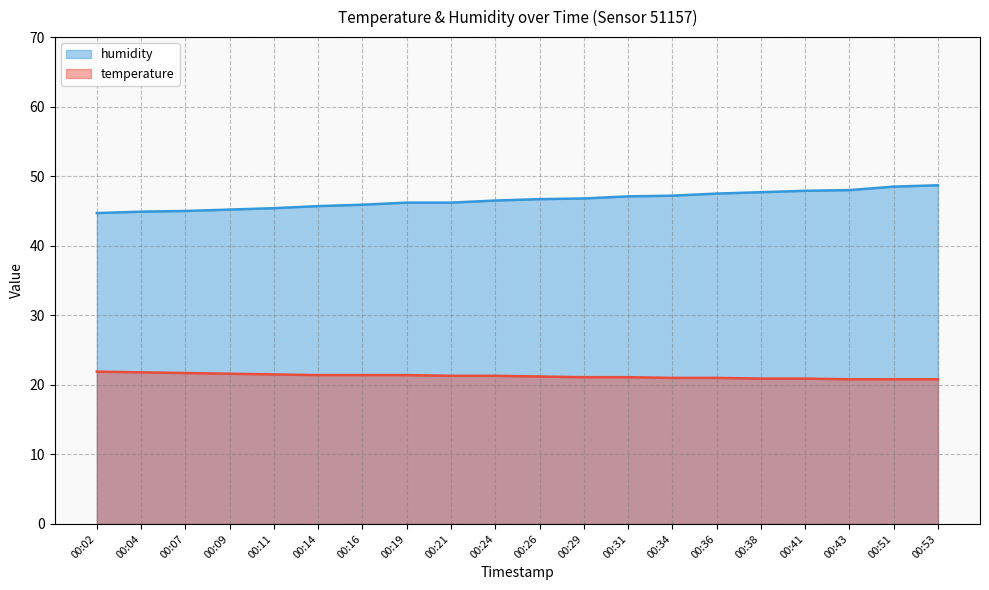

What is the difference between the highest and lowest values at 00:09?

23.6